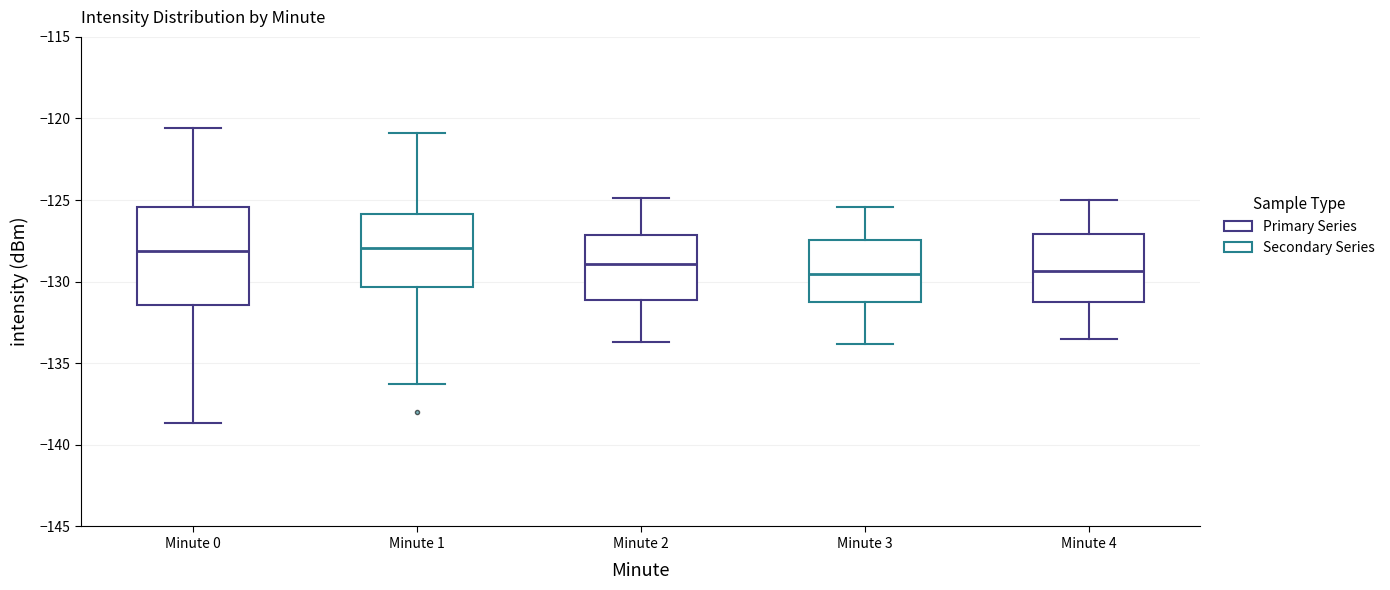

Reading left to right, transcribe this box plot: for each box, give where its median line is, the range the box spans, and where its two whiskers end, as read against the y-axis. The values are not printed on the chart, so give them approximately, as read against the axis.

Minute 0: median -128.0, box -131.5 to -125.5, whiskers -138.5 to -120.5
Minute 1: median -128.0, box -130.5 to -126.0, whiskers -136.0 to -121.0
Minute 2: median -129.0, box -131.0 to -127.0, whiskers -133.5 to -125.0
Minute 3: median -129.5, box -131.0 to -127.5, whiskers -134.0 to -125.5
Minute 4: median -129.5, box -131.0 to -127.0, whiskers -133.5 to -125.0